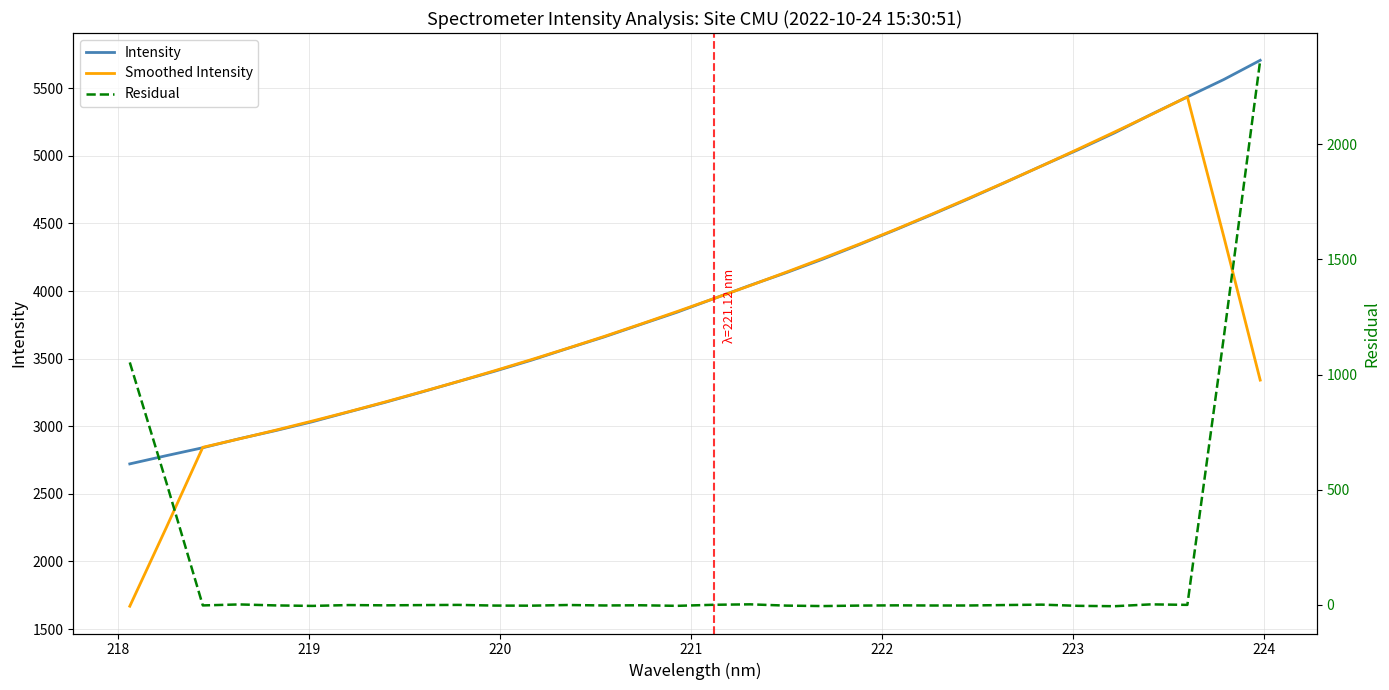

What is the lowest value of the Intensity series?

2721.9